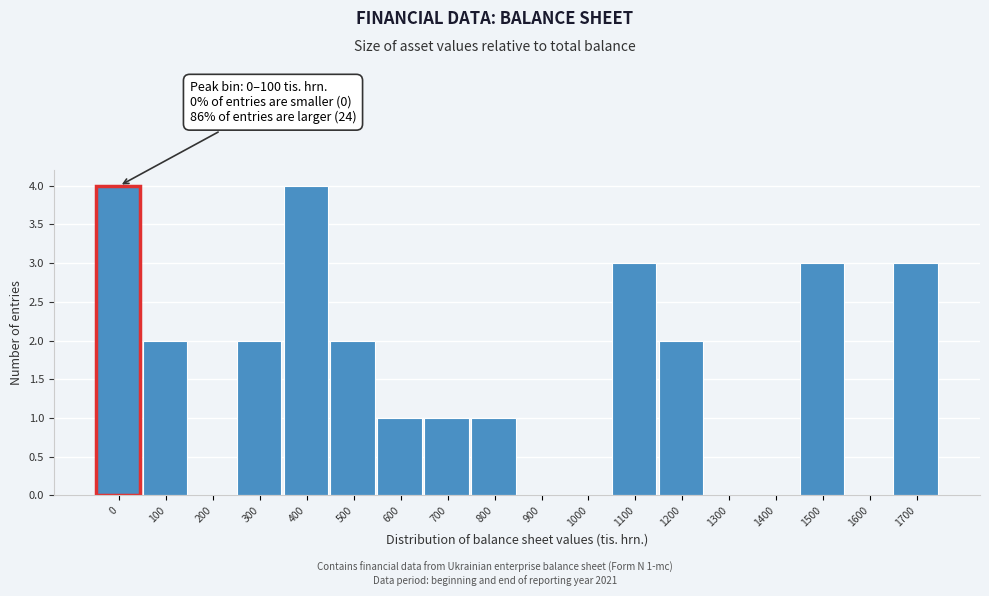

Reading left to right, list all the values displayed in this chart.

0=4	100=2	200=0	300=2	400=4	500=2	600=1	700=1	800=1	900=0	1000=0	1100=3	1200=2	1300=0	1400=0	1500=3	1600=0	1700=3